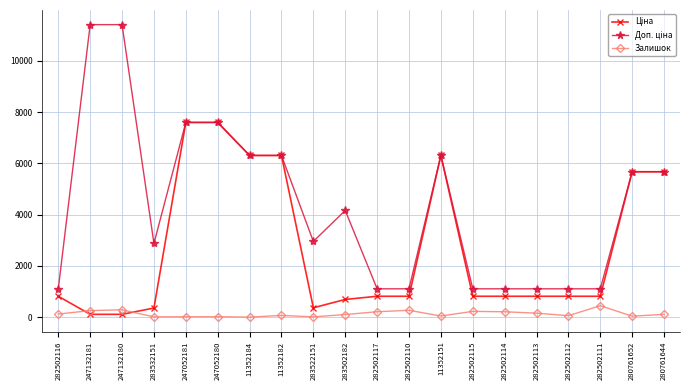

Is this an area chart (filled region under the line)?

No